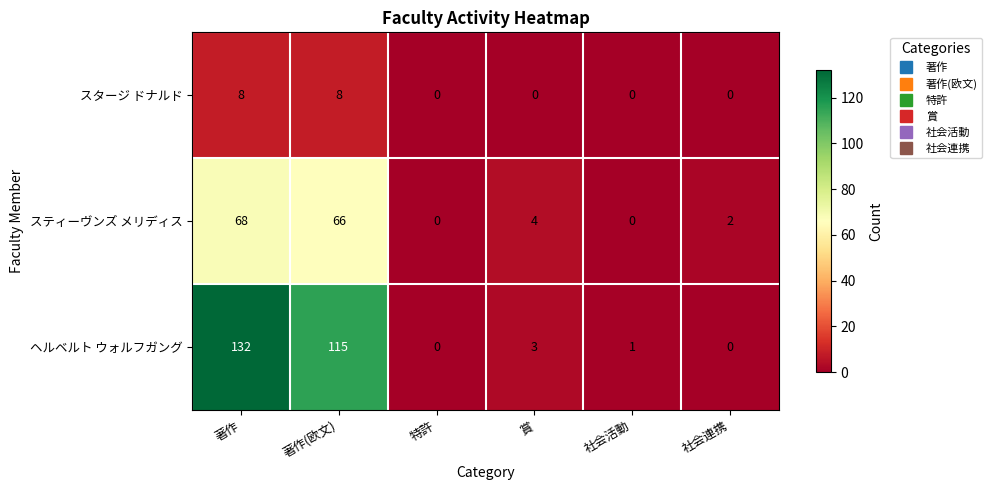

What is the maximum value shown in the chart?

132